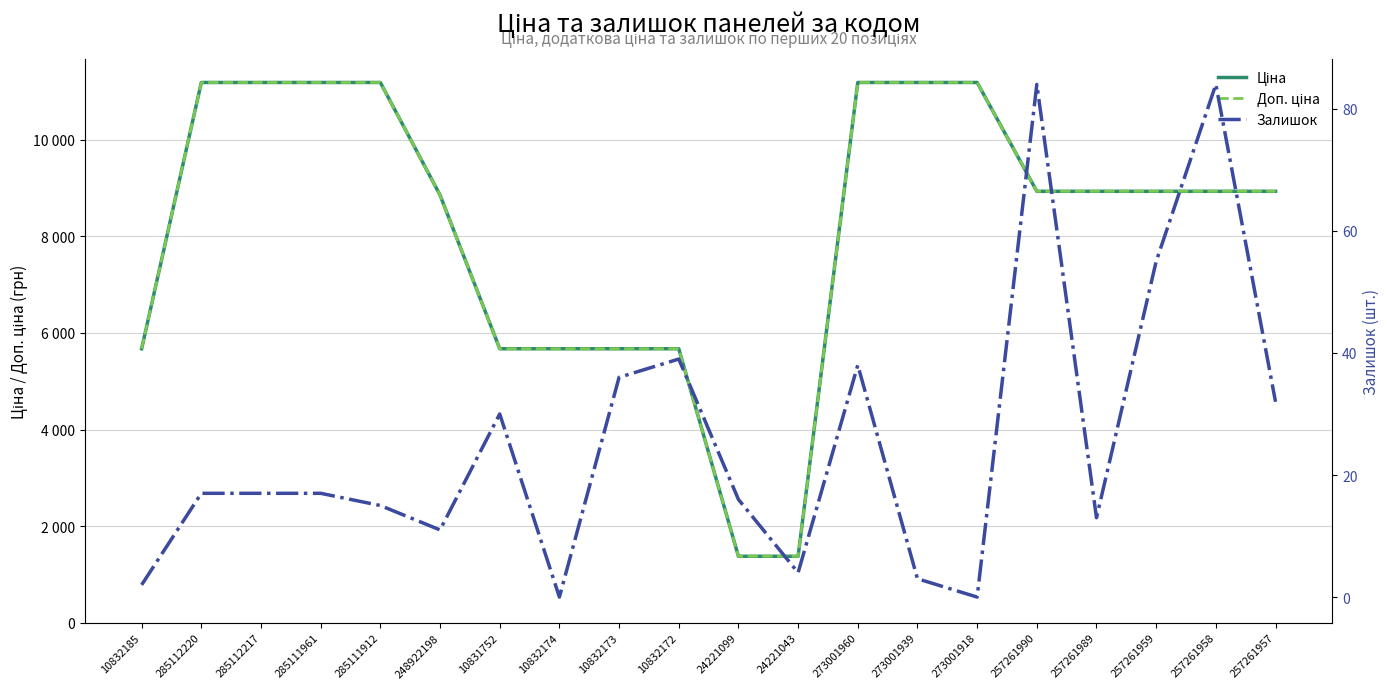

The Ціна series shows 8934.1 at 257261990. True or false?

True